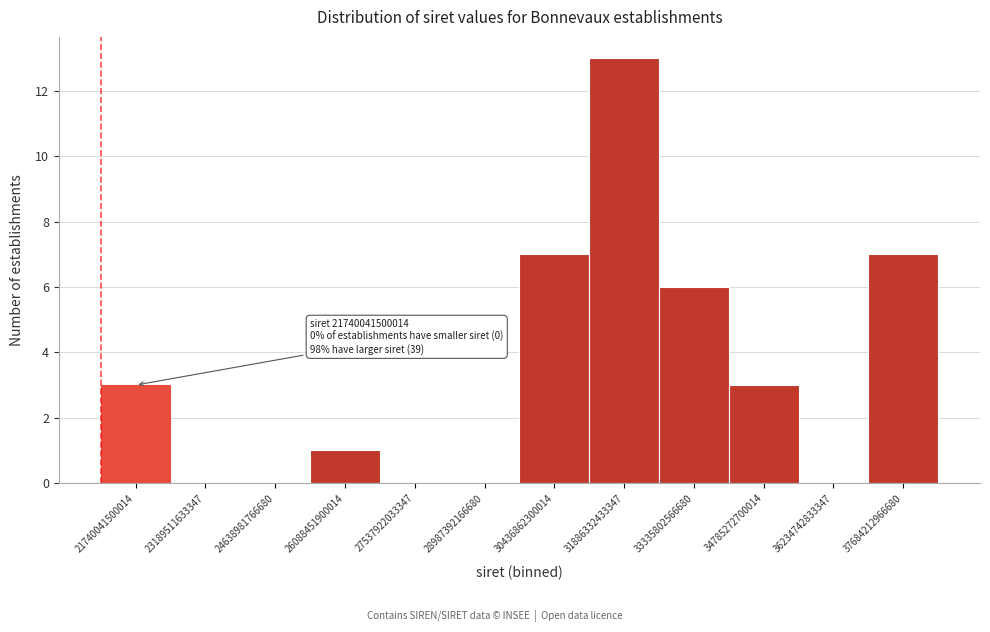

Reading right to left, extract all data points from this chart.

37684212966680=7	36234742833347=0	34785272700014=3	33335802566680=6	31886332433347=13	30436862300014=7	28987392166680=0	27537922033347=0	26088451900014=1	24638981766680=0	23189511633347=0	21740041500014=3